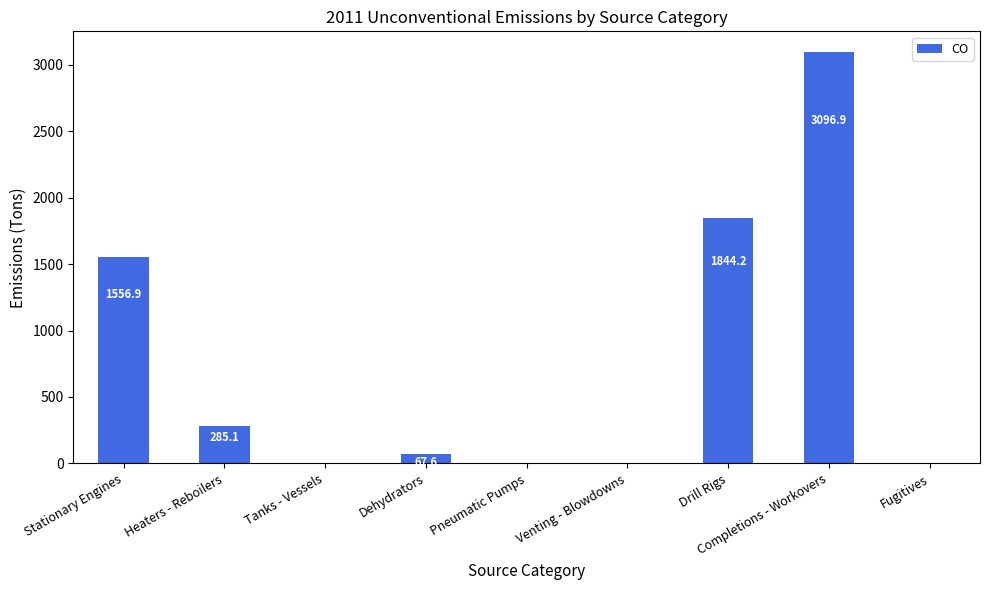

The value at Drill Rigs is 1844.2. True or false?

True